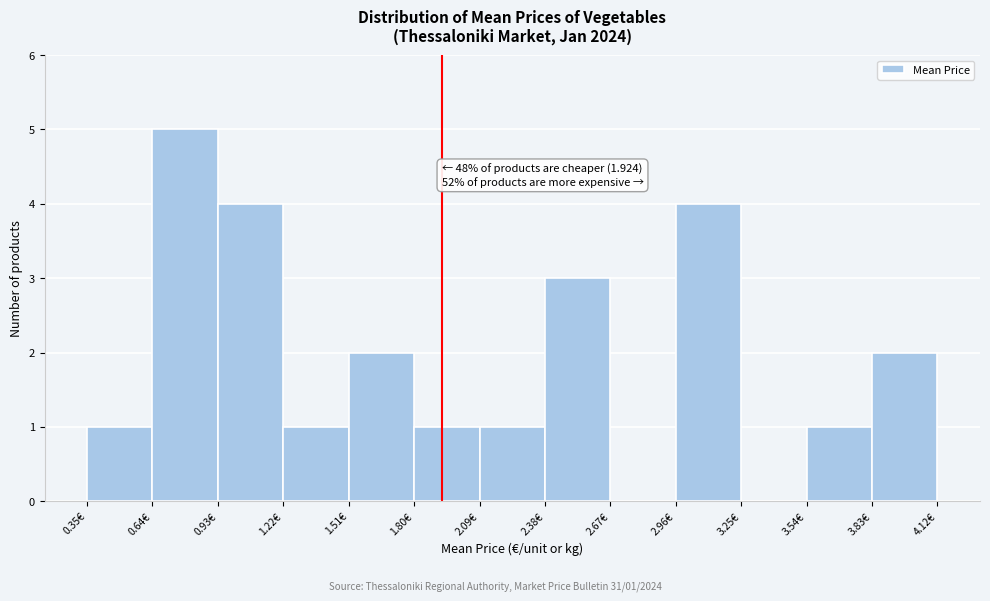

Which range on the x-axis has the tallest bar?

0.65 to 0.95